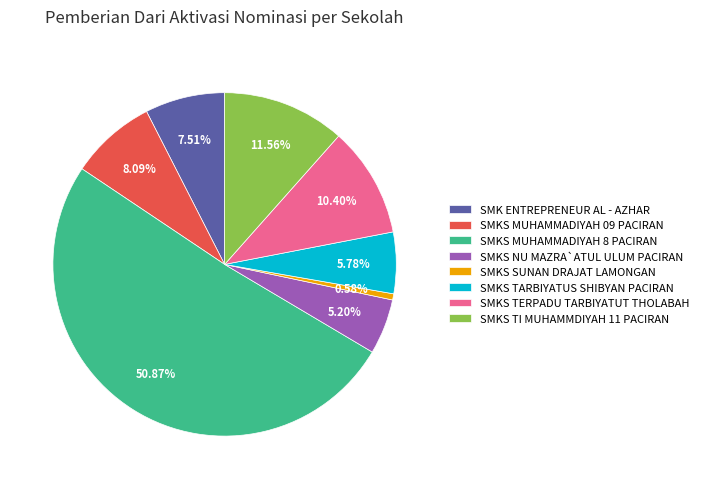

What is the smallest slice in the pie chart?

SMKS SUNAN DRAJAT LAMONGAN